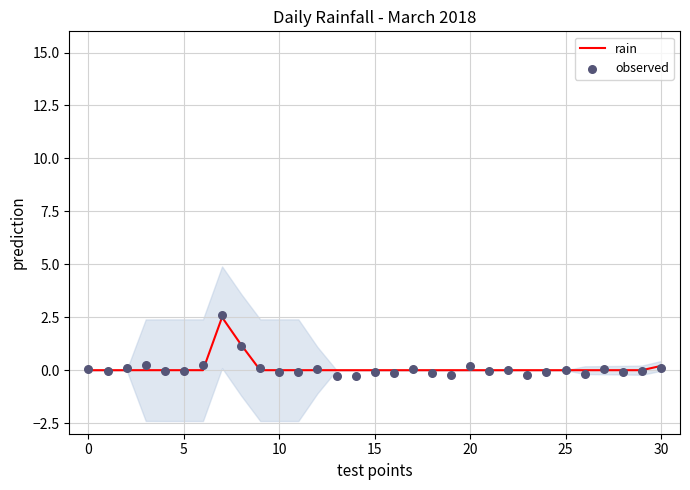

At how many categories does at least one series exceed 2?

1